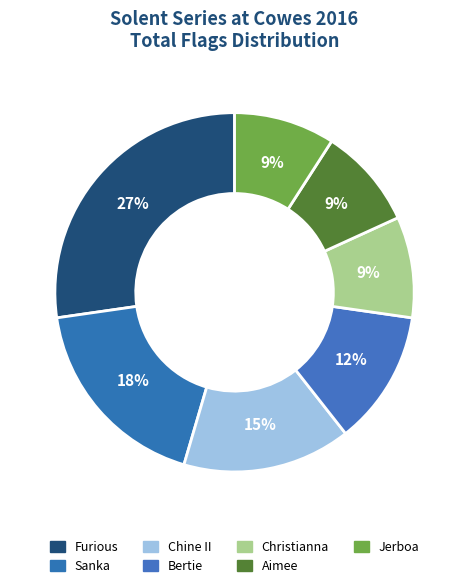

Which slice is the smallest?

Christianna